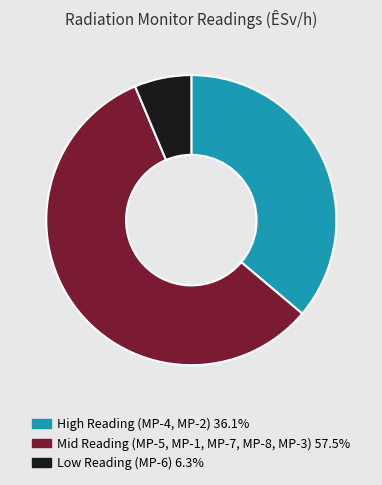

Combined, do Low Reading (MP-6) 6.3% and Mid Reading (MP-5, MP-1, MP-7, MP-8, MP-3) 57.5% account for over 50%?

Yes